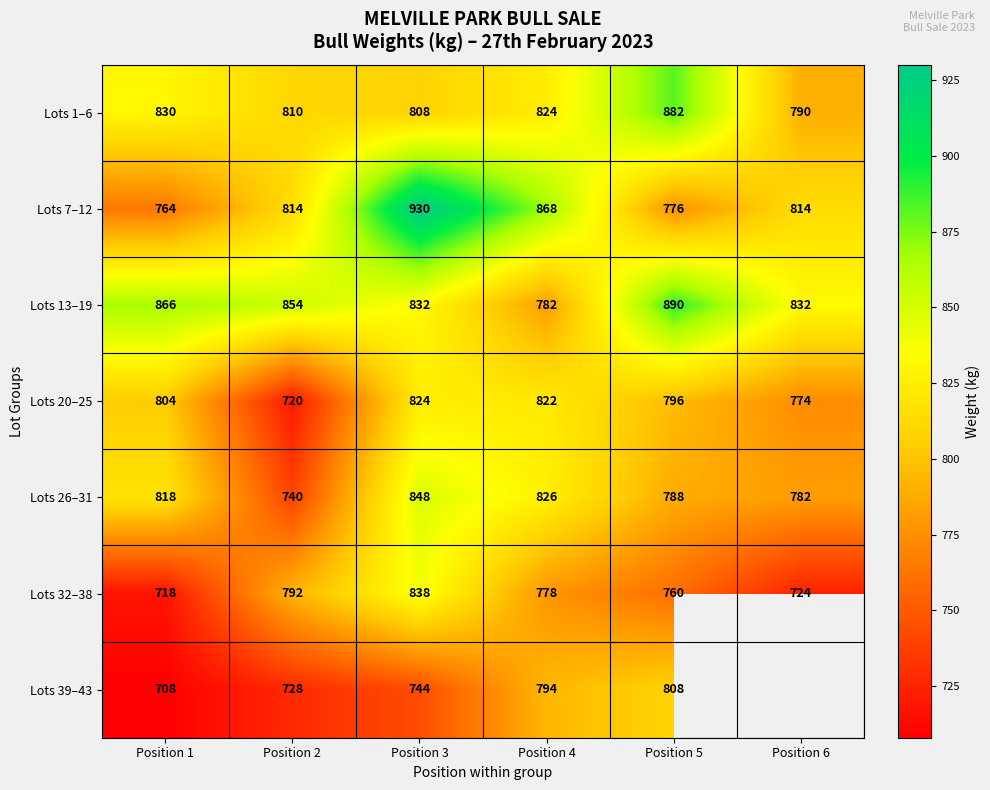

Is the value of Lots 7–12 at Position 3 greater than the value of Lots 26–31 at Position 1?

Yes